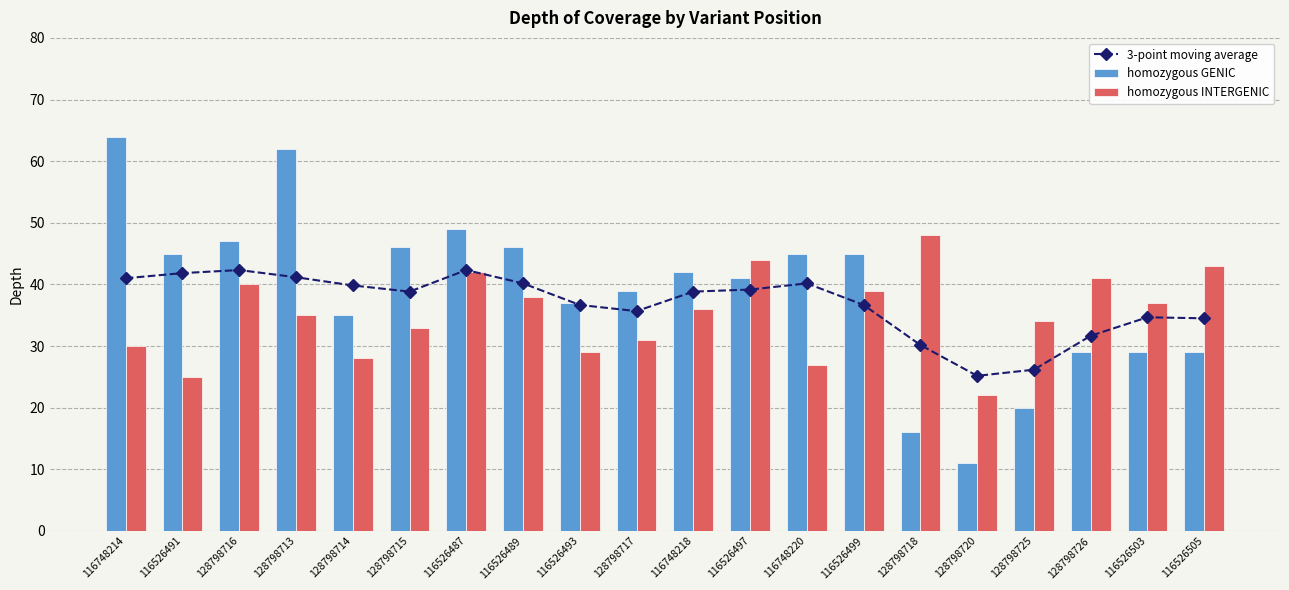

Between 128798715 and 116526505, which series saw the biggest shift?

homozygous GENIC